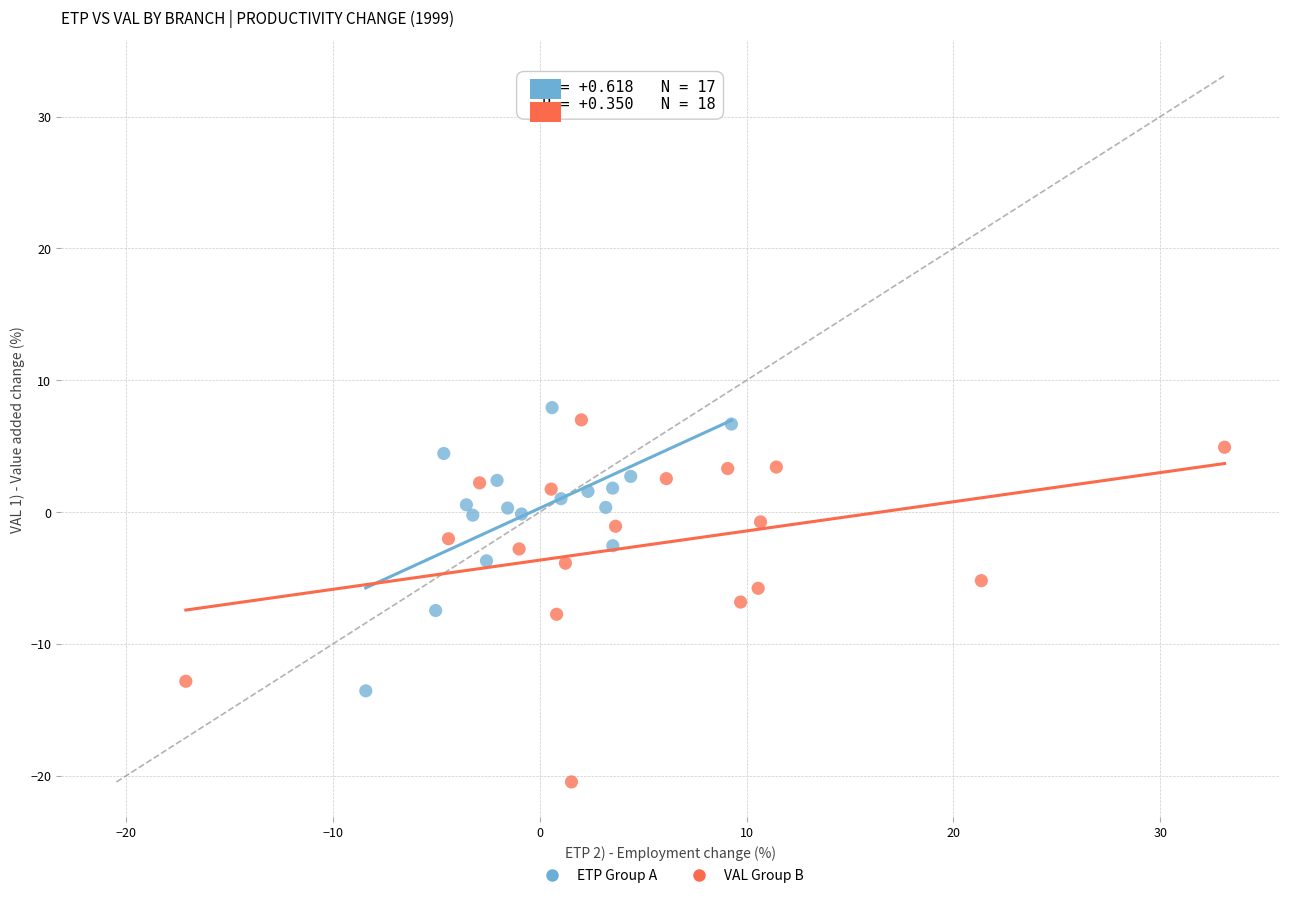

Which series reaches the minimum Y coordinate?

VAL Group B